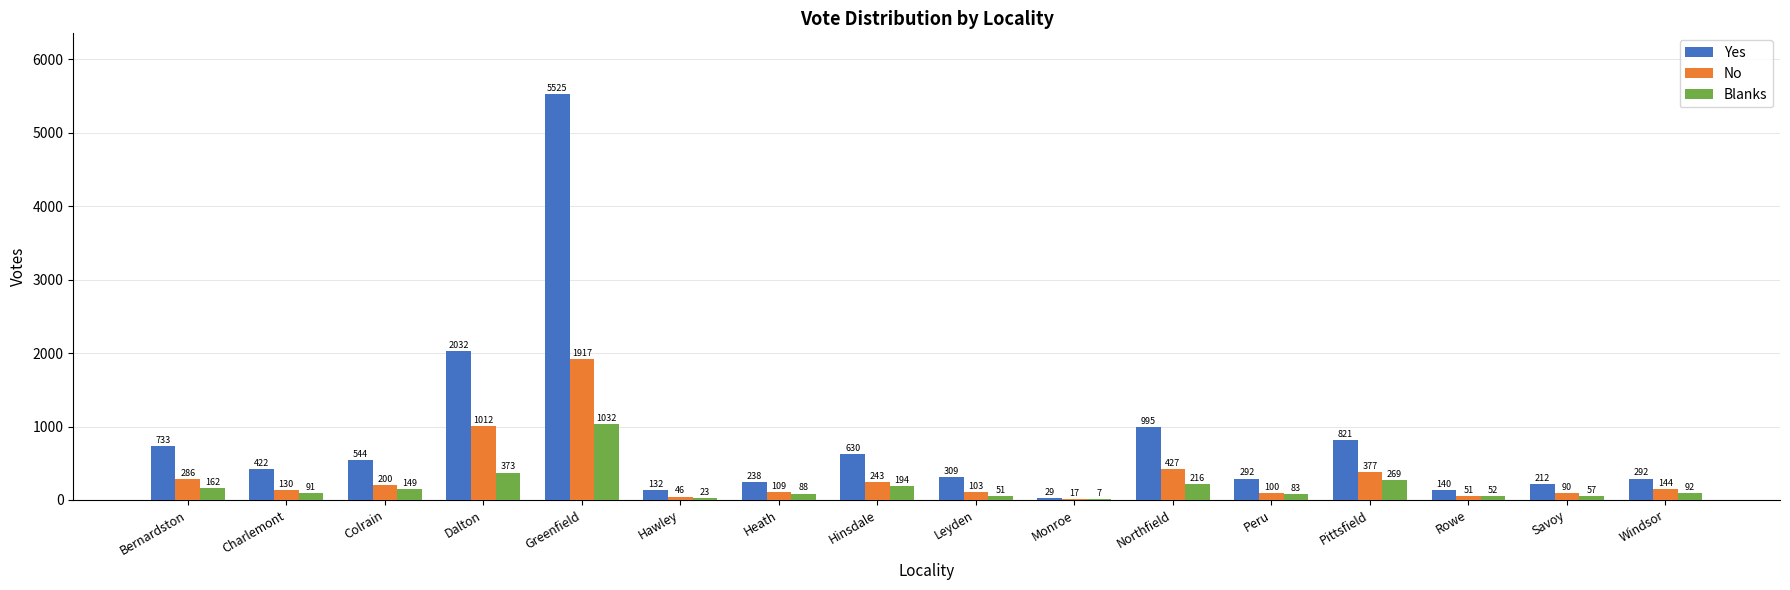

Count the number of data series in this chart.

3